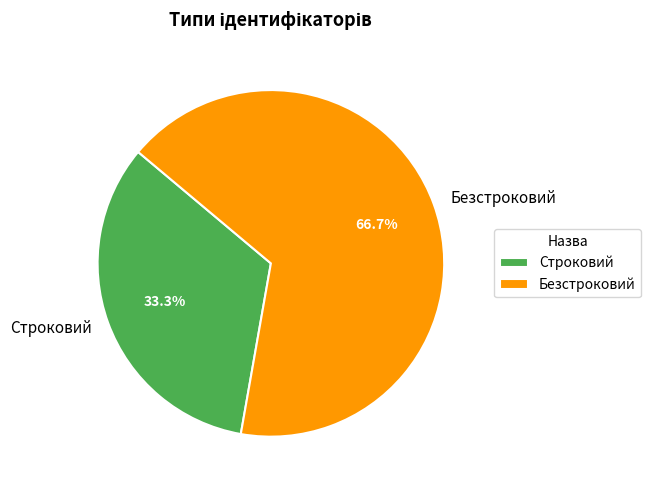

True or false: Строковий accounts for 33% of the total.

True